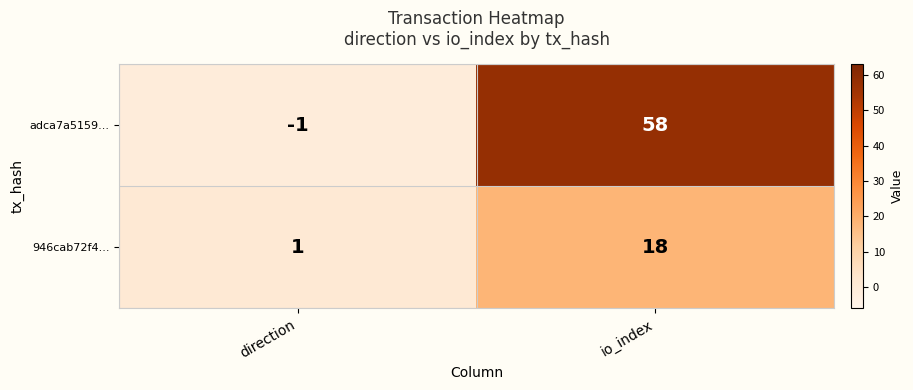

What is the difference between the maximum and minimum values in the 946cab72f4... series?

17